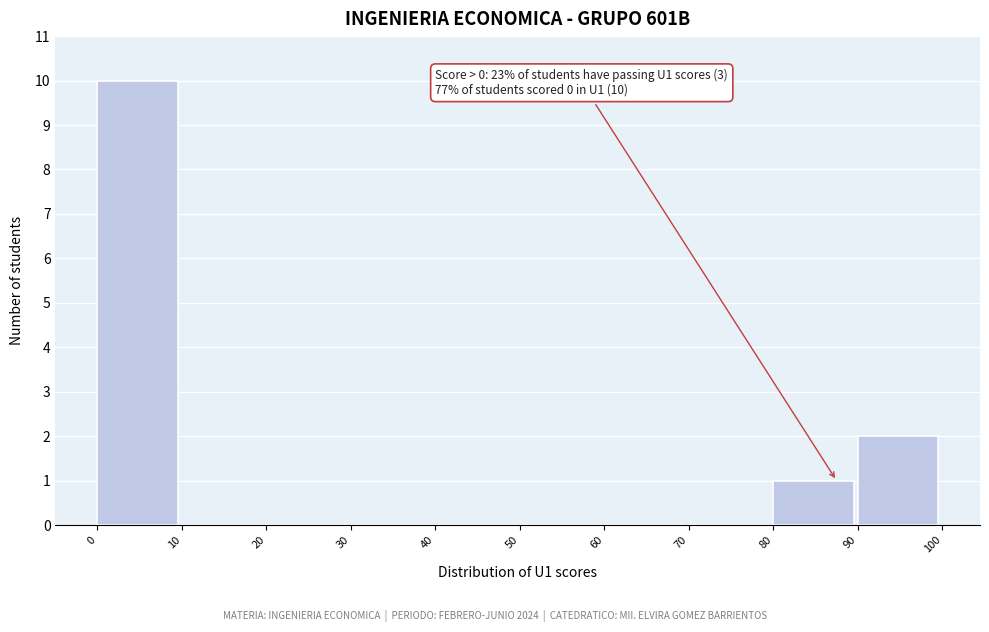

Which range on the x-axis has the tallest bar?

0 to 10